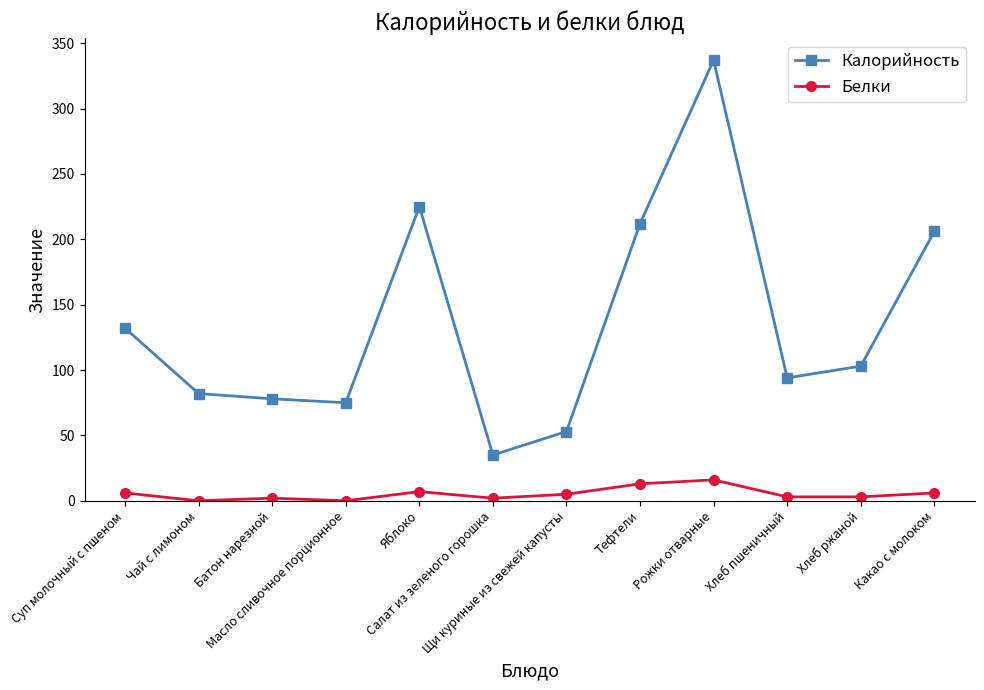

Rank the series by their maximum value, from highest to lowest.

Калорийность, Белки